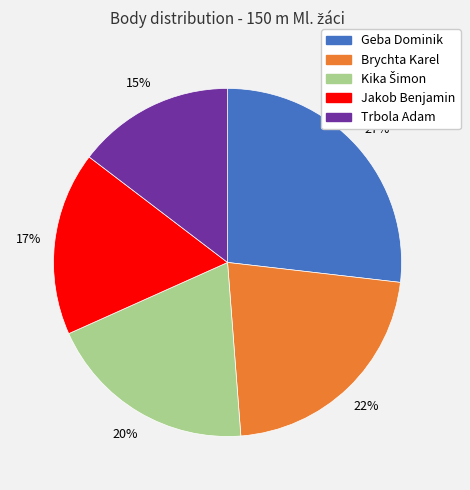

What is the largest slice in the pie chart?

Geba Dominik